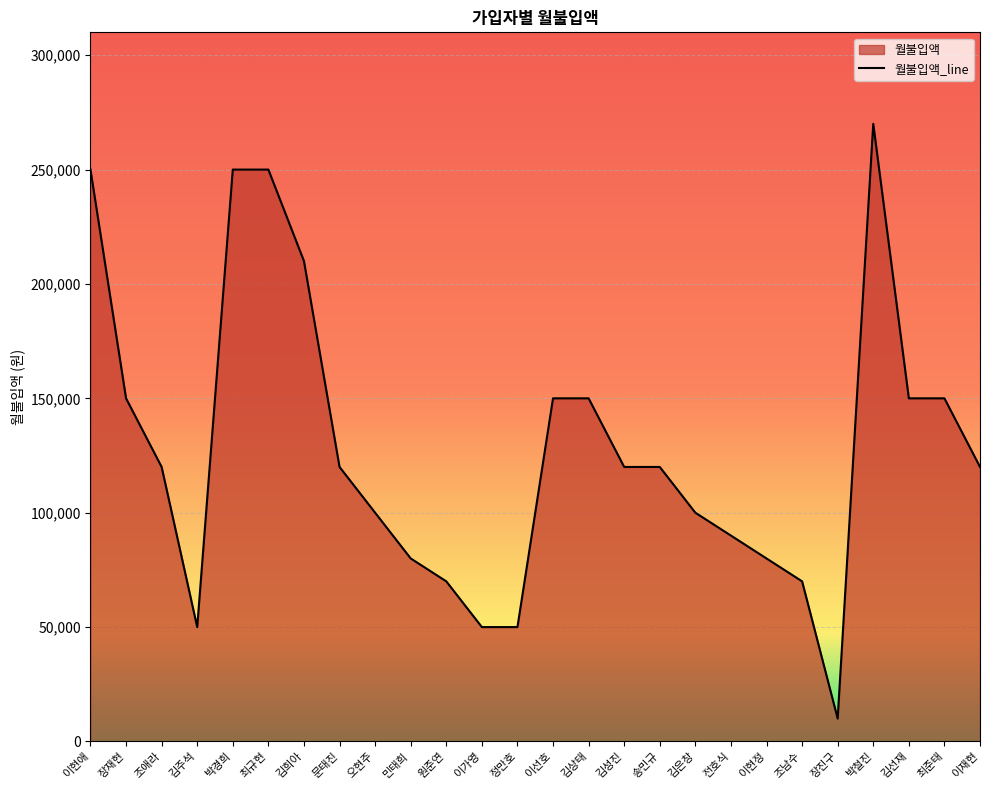

What is the difference between the maximum and minimum values?

260000